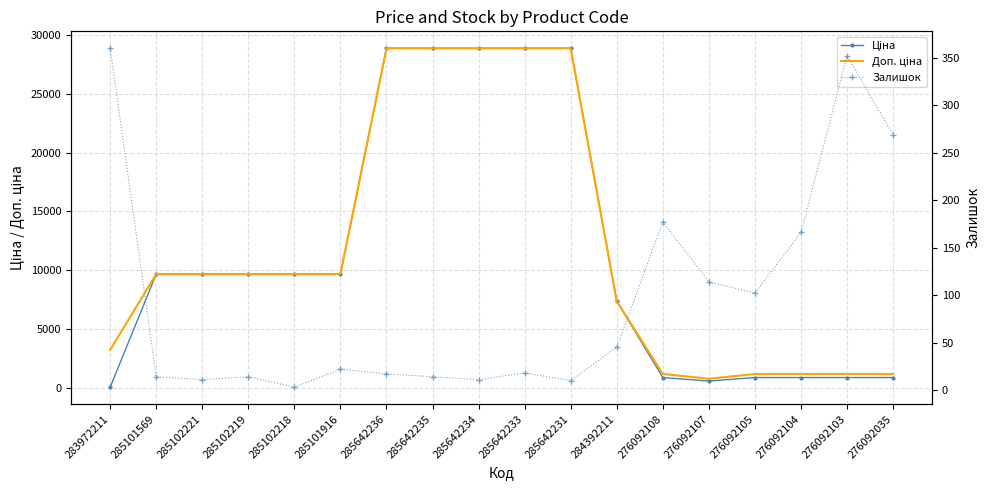

True or false: Доп. ціна and Залишок cross at least once.

False